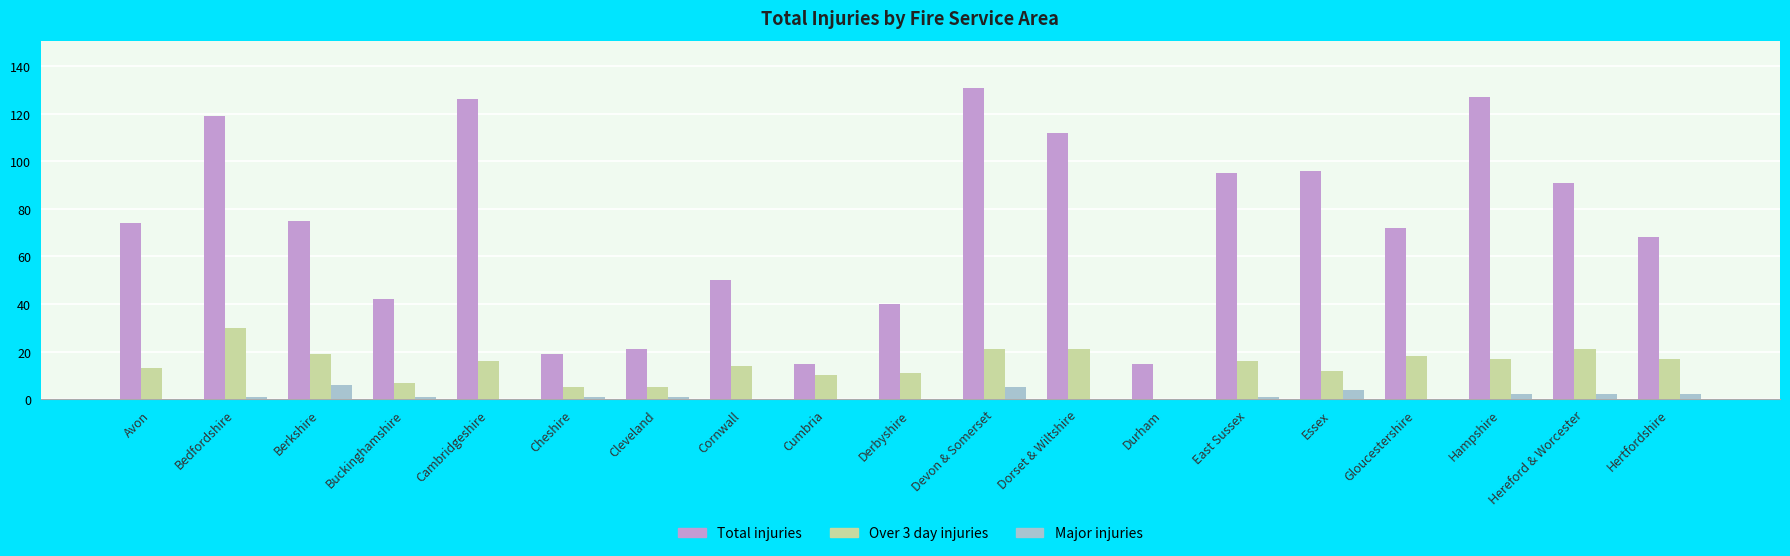

Which series has the largest total across all categories?

Total injuries